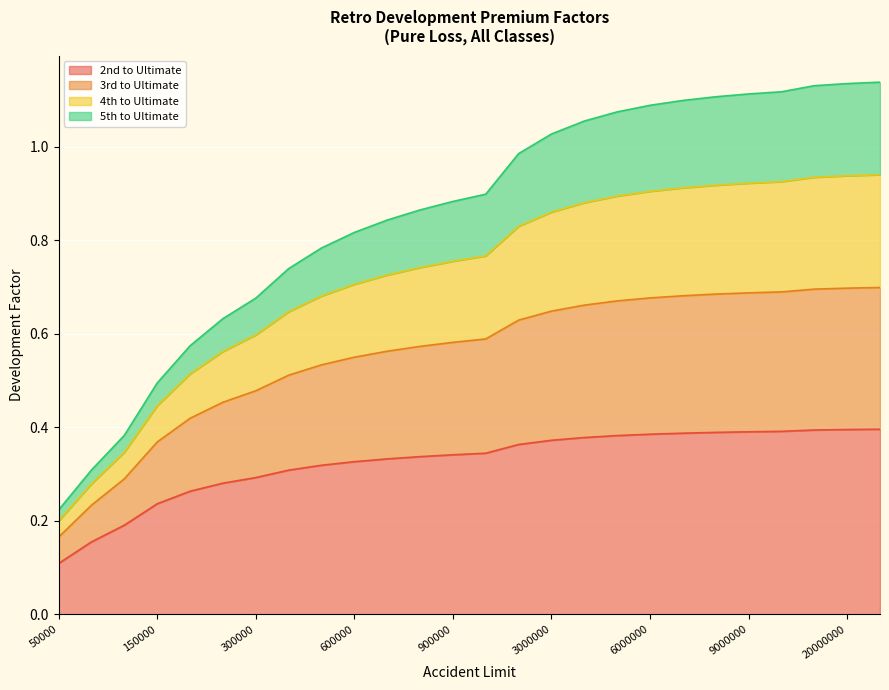

Which category has the lowest value in the 2nd to Ultimate series?

50000